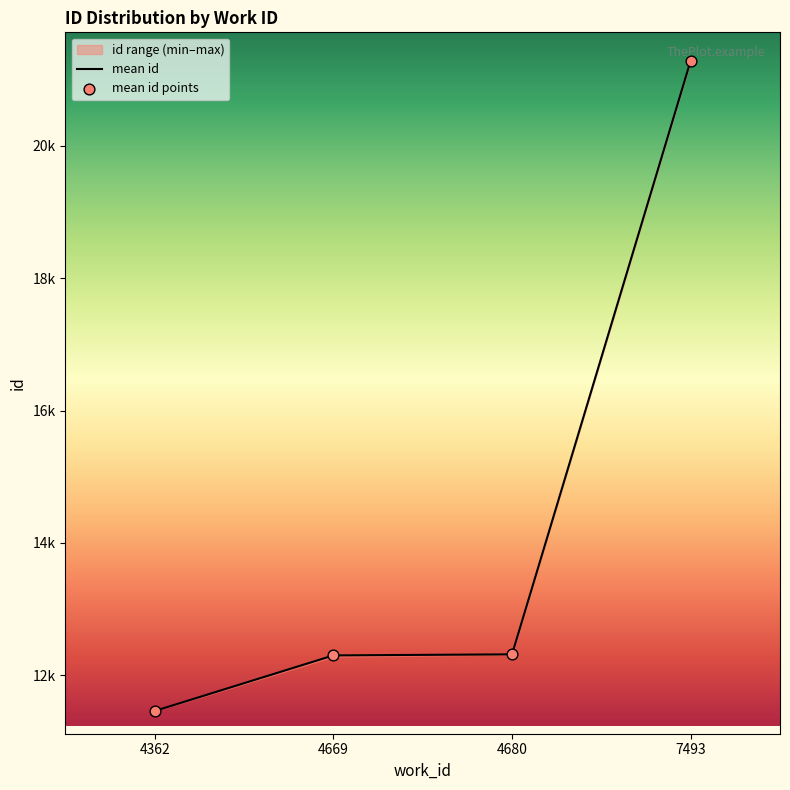

Which series has the largest total across all categories?

mean id